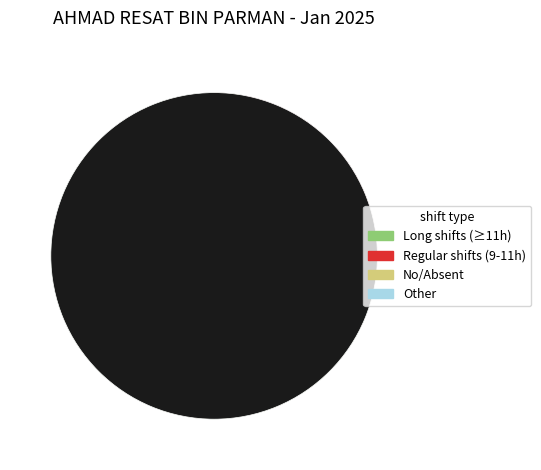

Does any single category account for the majority?

Yes